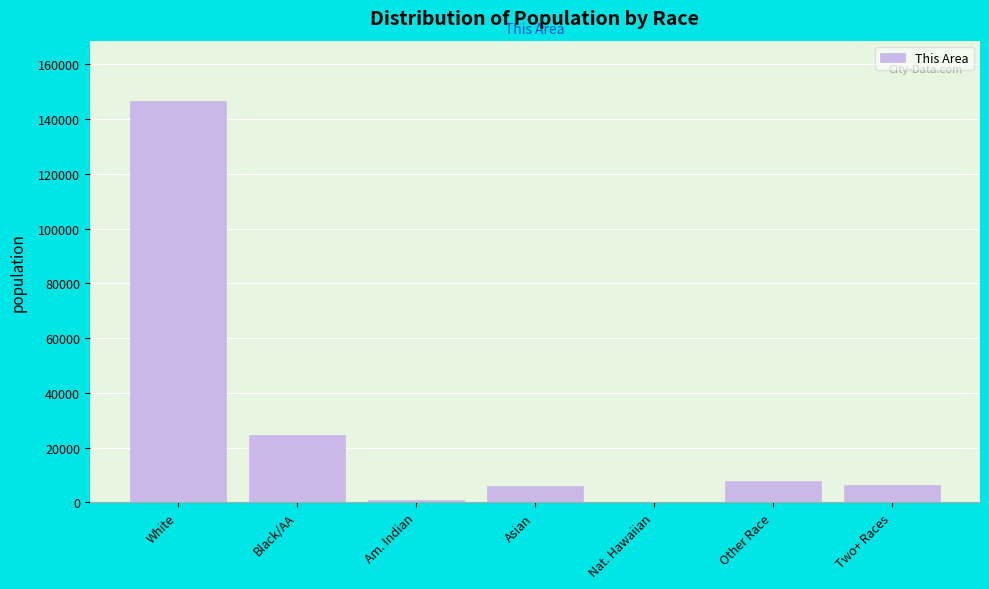

At which label is the value closest to 73400?

Black/AA